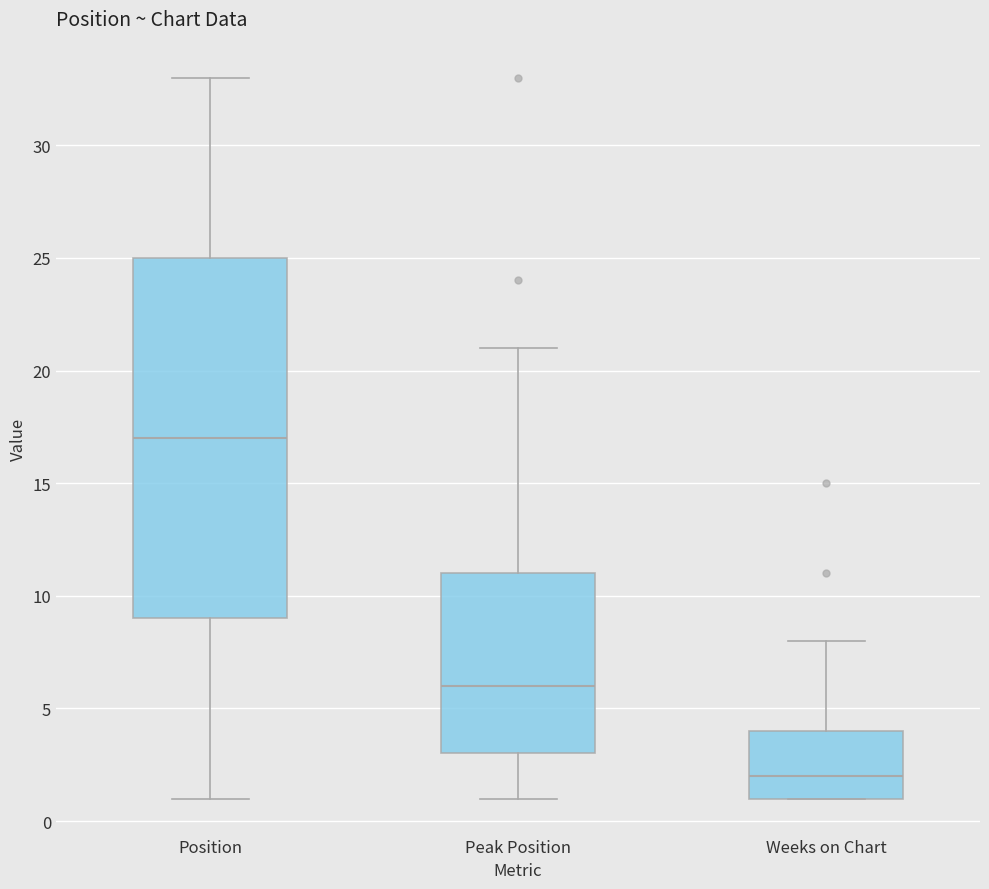

Where does the median line of the box for Weeks on Chart sit on the y-axis? The values are not printed on the chart, so give them approximately, as read against the axis.

2